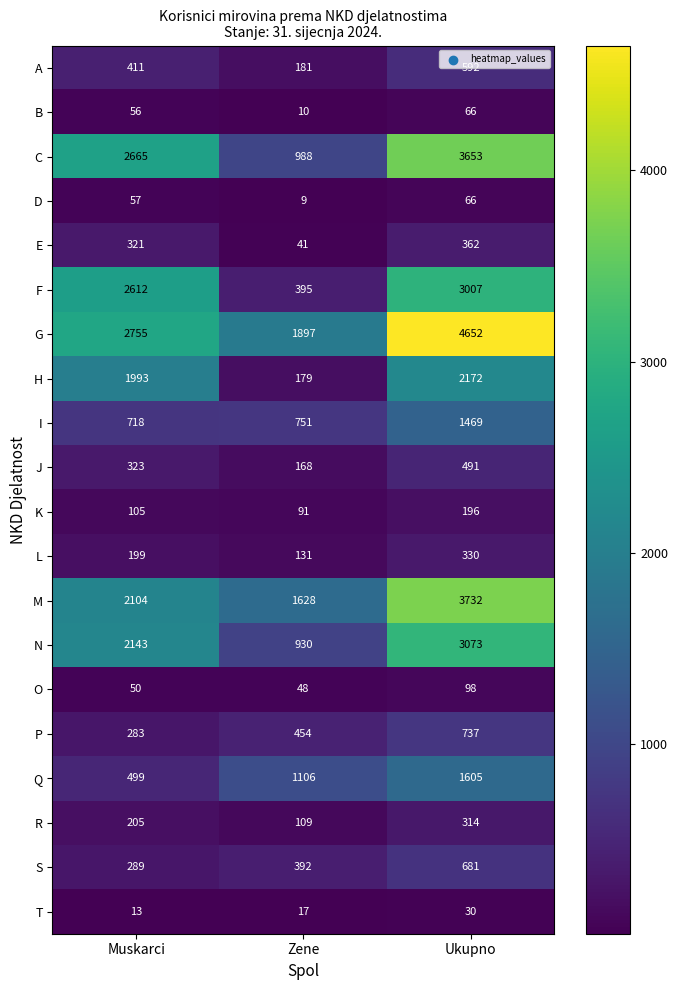

At which category does the chart reach its peak across all series?

Ukupno